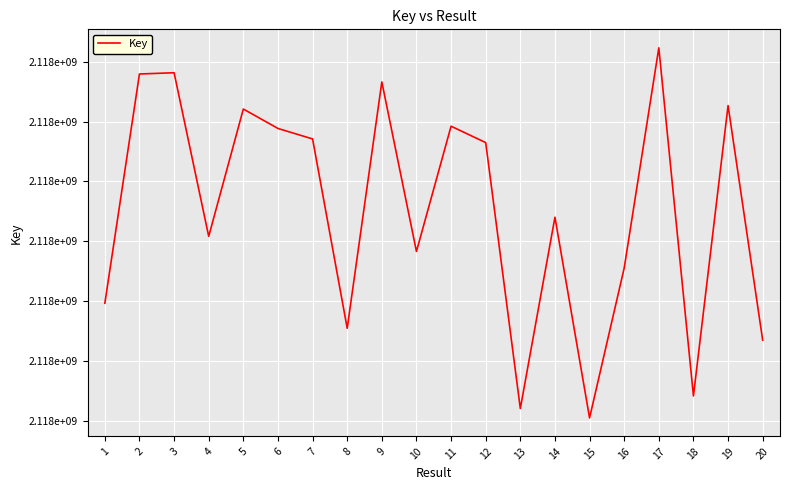

Does the chart display data point markers on the line(s)?

No